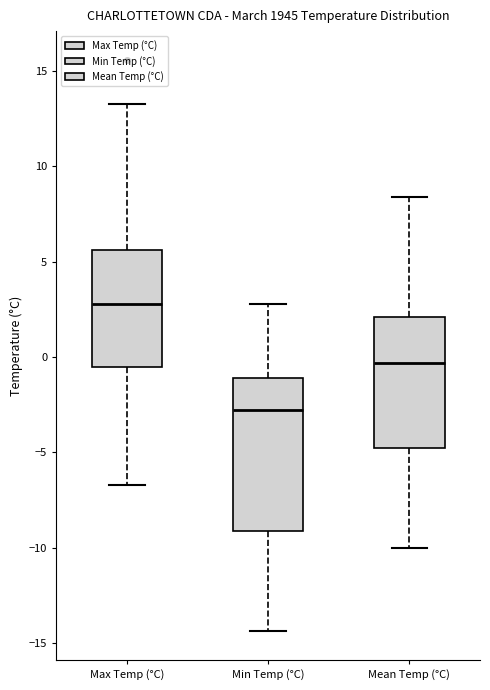

Reading left to right, transcribe this box plot: for each box, give where its median line is, the range the box spans, and where its two whiskers end, as read against the y-axis. The values are not printed on the chart, so give them approximately, as read against the axis.

Max Temp (°C): median 3.0, box -0.5 to 5.5, whiskers -6.5 to 13.5
Min Temp (°C): median -3.0, box -9.0 to -1.0, whiskers -14.5 to 3.0
Mean Temp (°C): median -0.5, box -4.5 to 2.0, whiskers -10.0 to 8.5